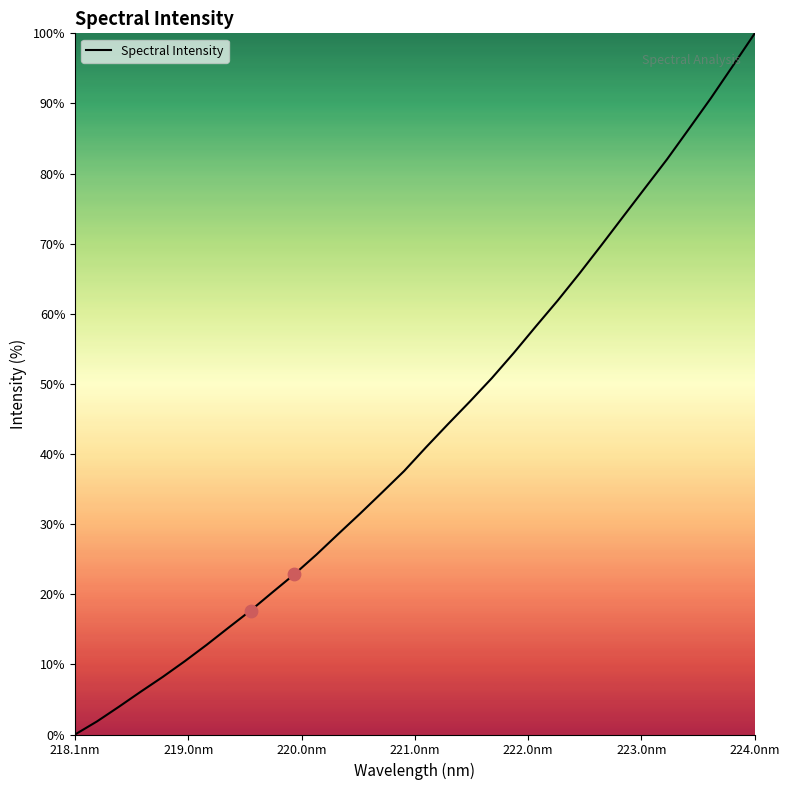

What is the difference between the maximum and minimum values?

100.0